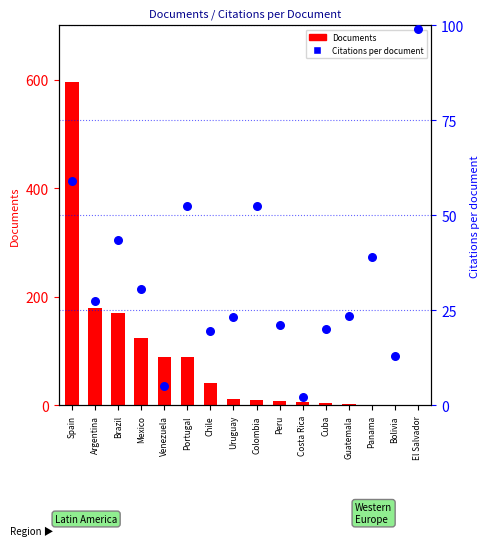

At how many categories does at least one series exceed 376?

1